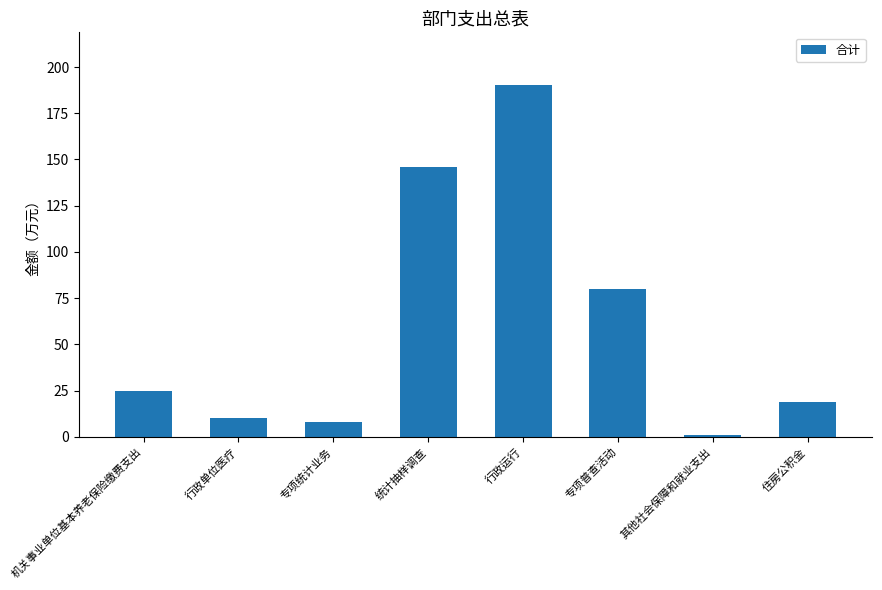

What position from the left is 住房公积金?

8